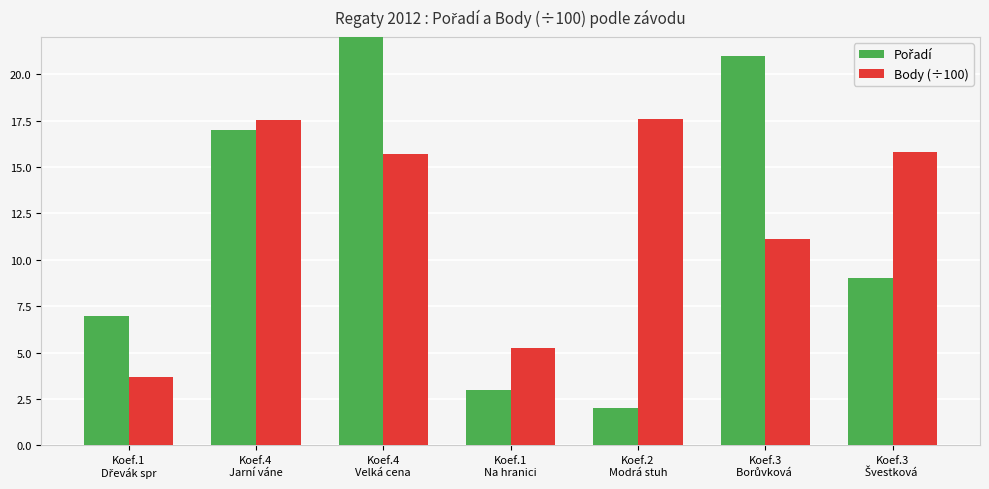

Where does the Pořadí series first go above 9?

Koef.4
Jarní váne